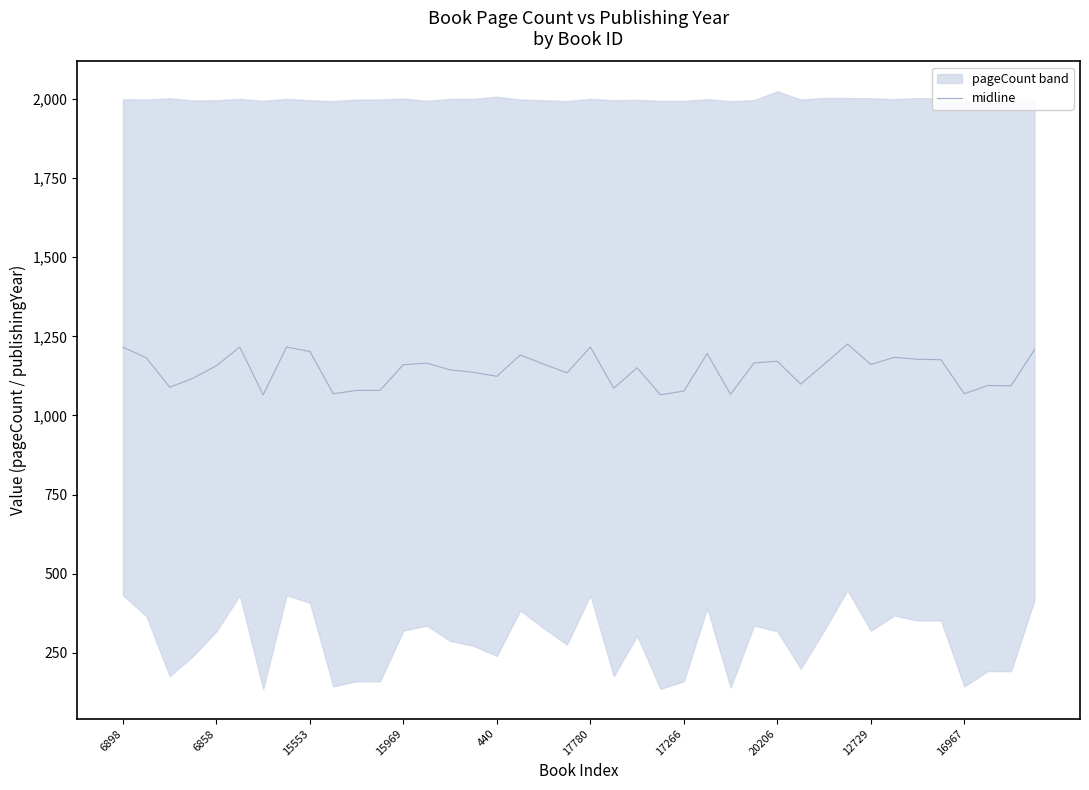

What is the label of the 19th point from the left?

18